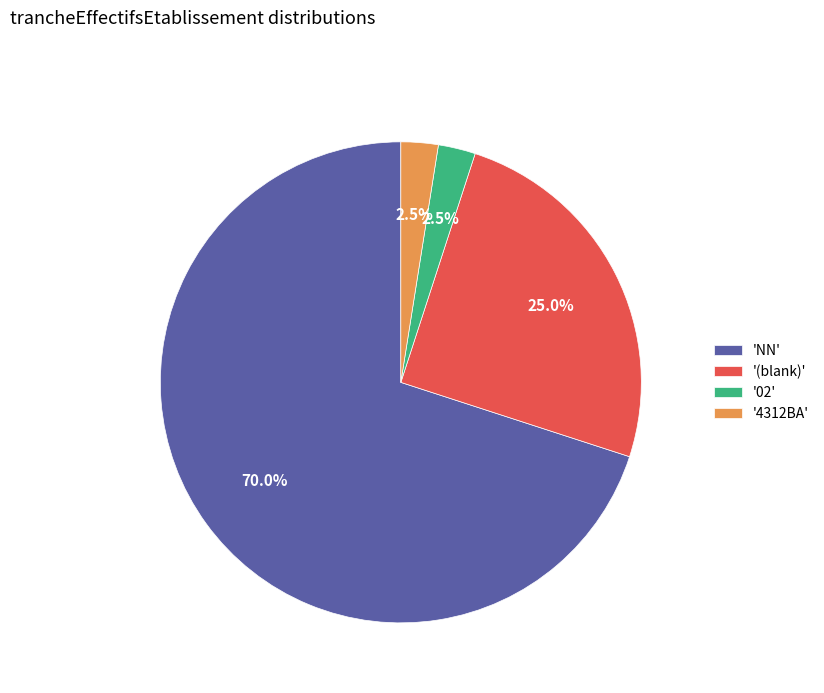

Does any single category account for the majority?

Yes